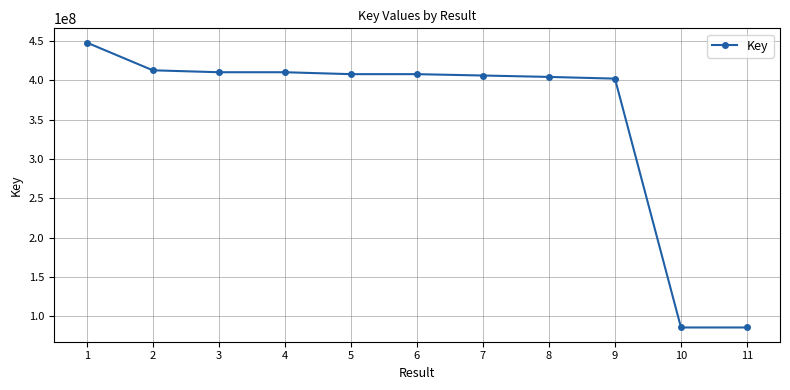

The value at 7 is 529162889. True or false?

False